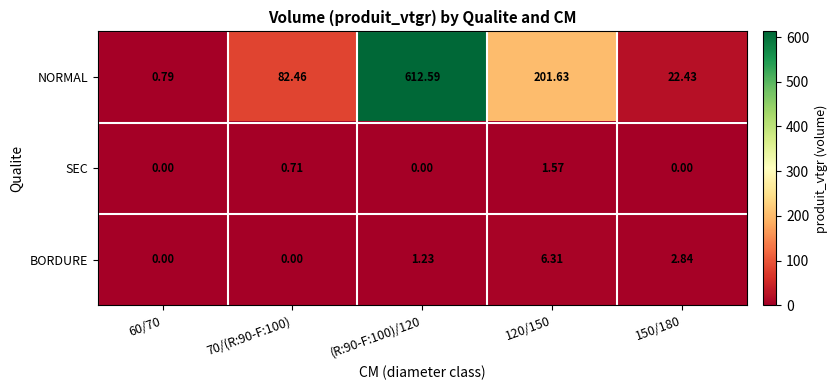

At how many categories does at least one series exceed 367?

1